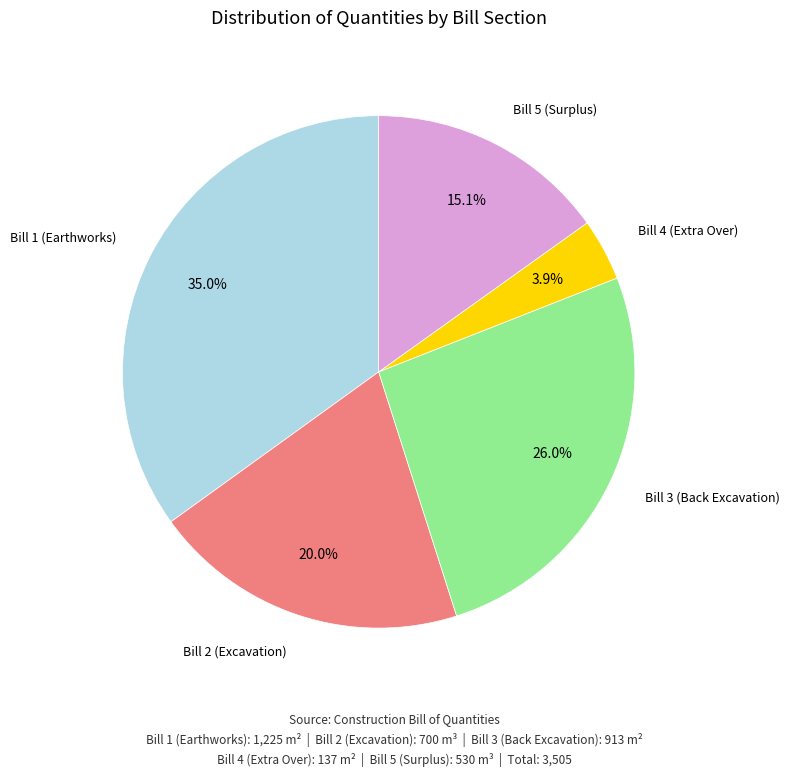

Is there a majority slice in this chart?

No